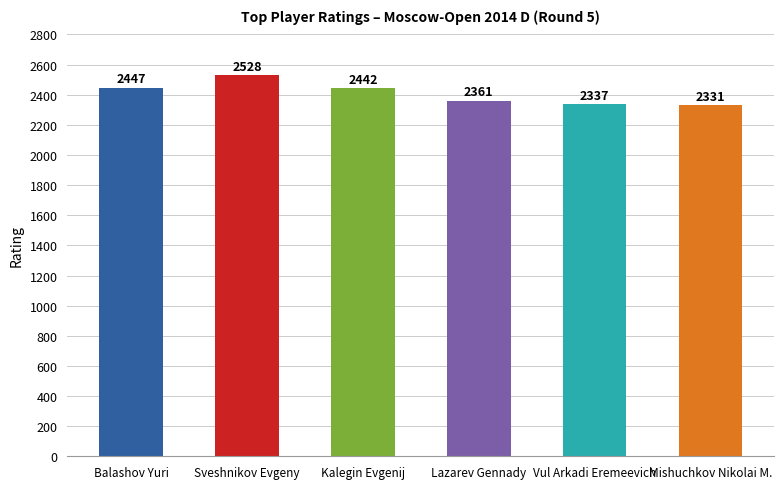

What is the smallest value displayed?

2331